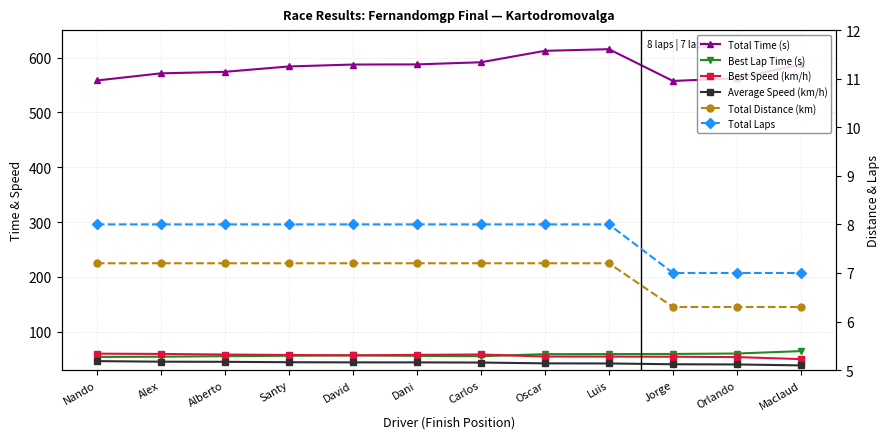

What is the difference between the maximum and minimum values in the Best Lap Time (s) series?

10.7